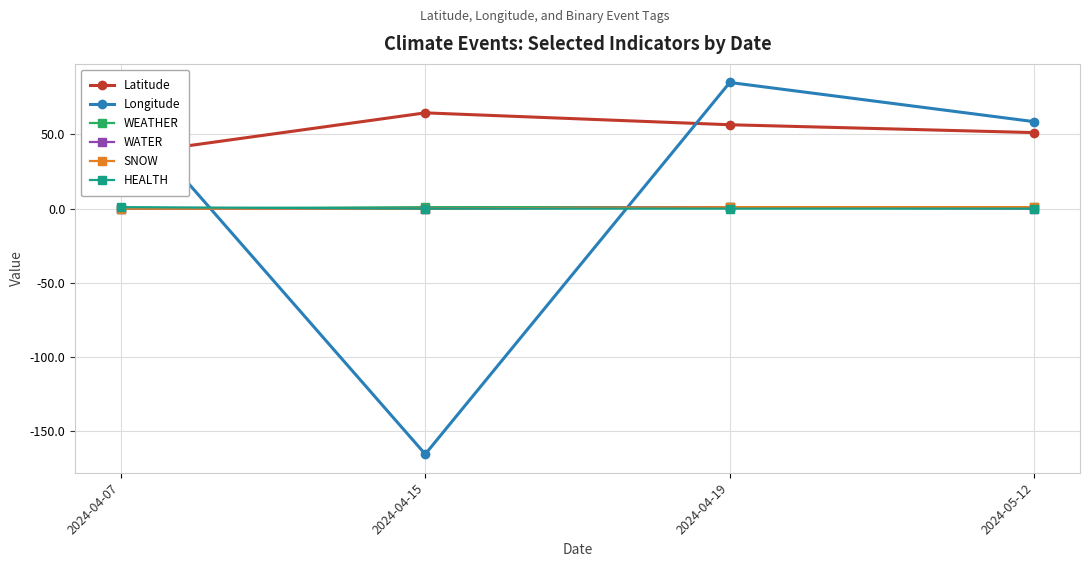

At which category is the sum across all series the highest?

2024-04-19